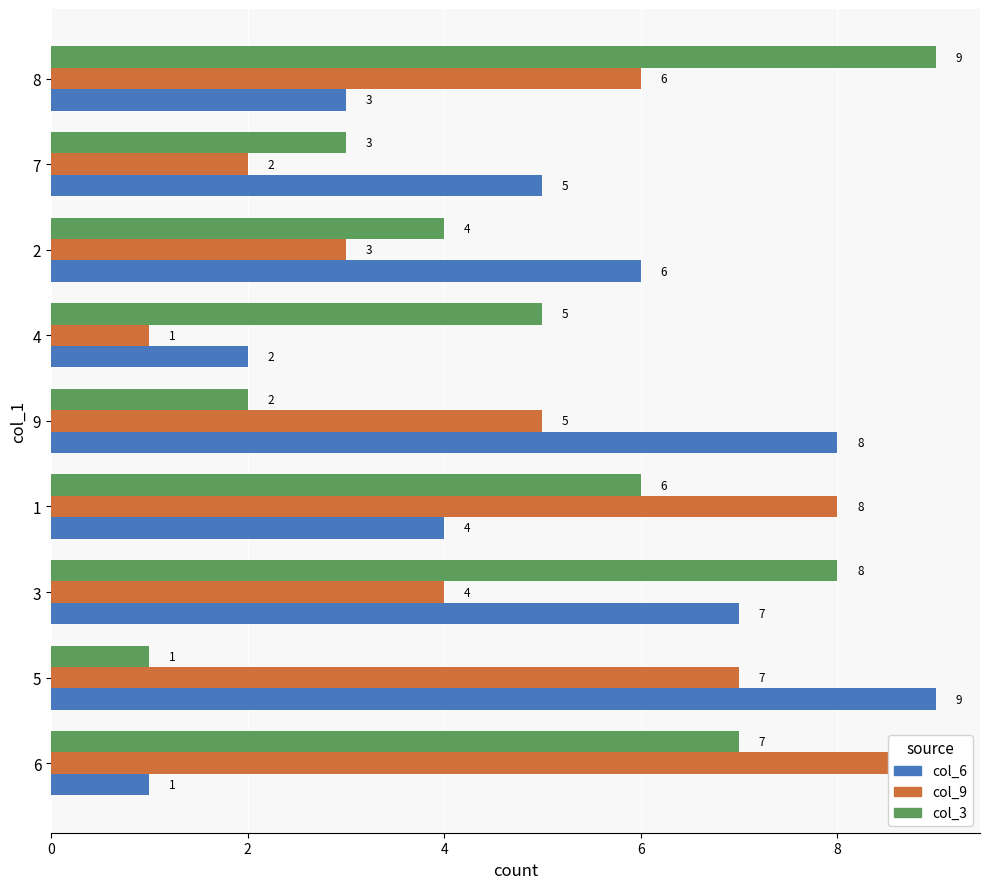

The value of col_6 at 2 is 9. True or false?

False